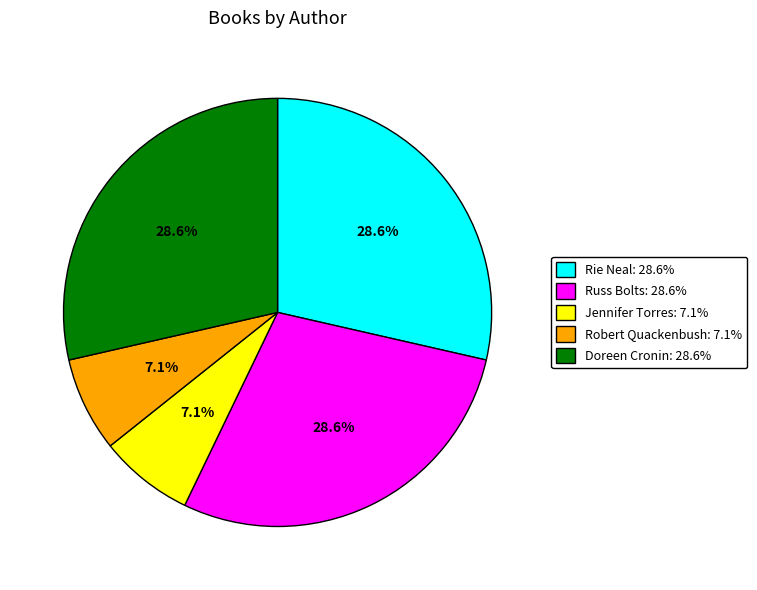

Count the number of slices in the pie.

5